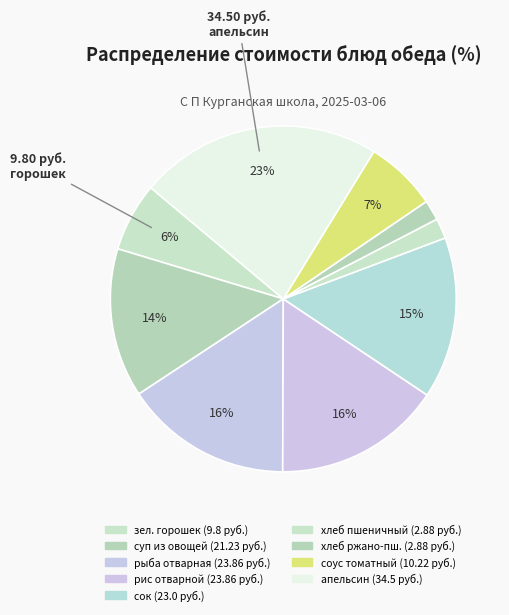

Count the number of slices in the pie.

9